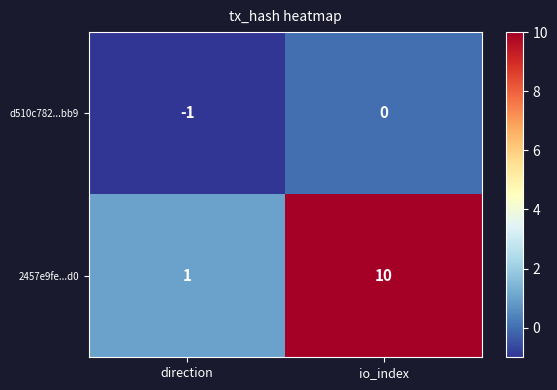

Between direction and io_index, which series saw the biggest shift?

2457e9fe...d0